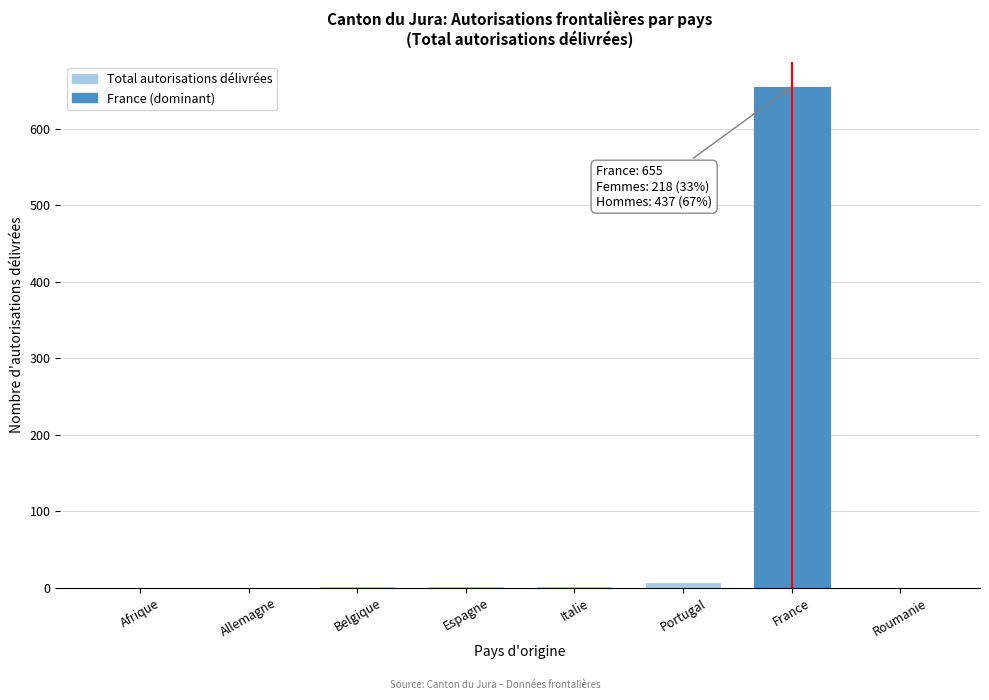

What is the maximum value shown in the chart?

655